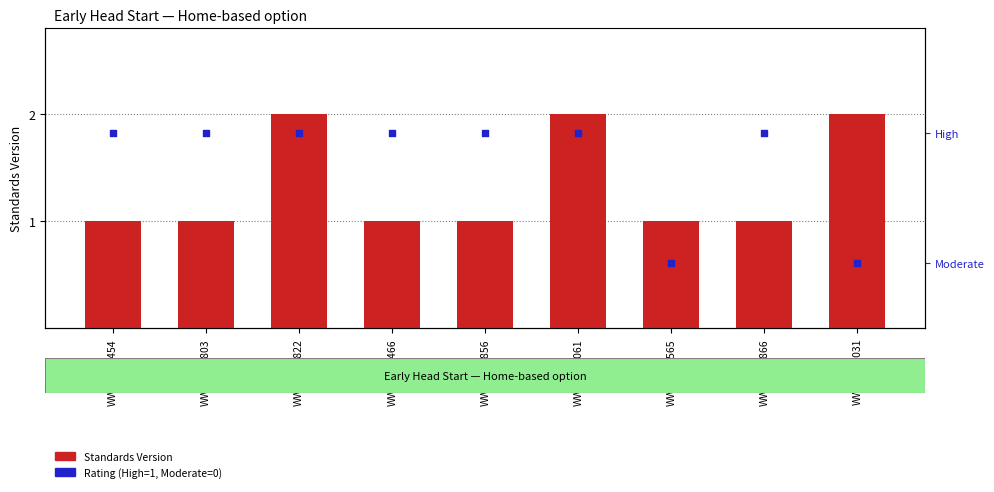

Which series has the largest Y range (max minus min)?

Standards Version